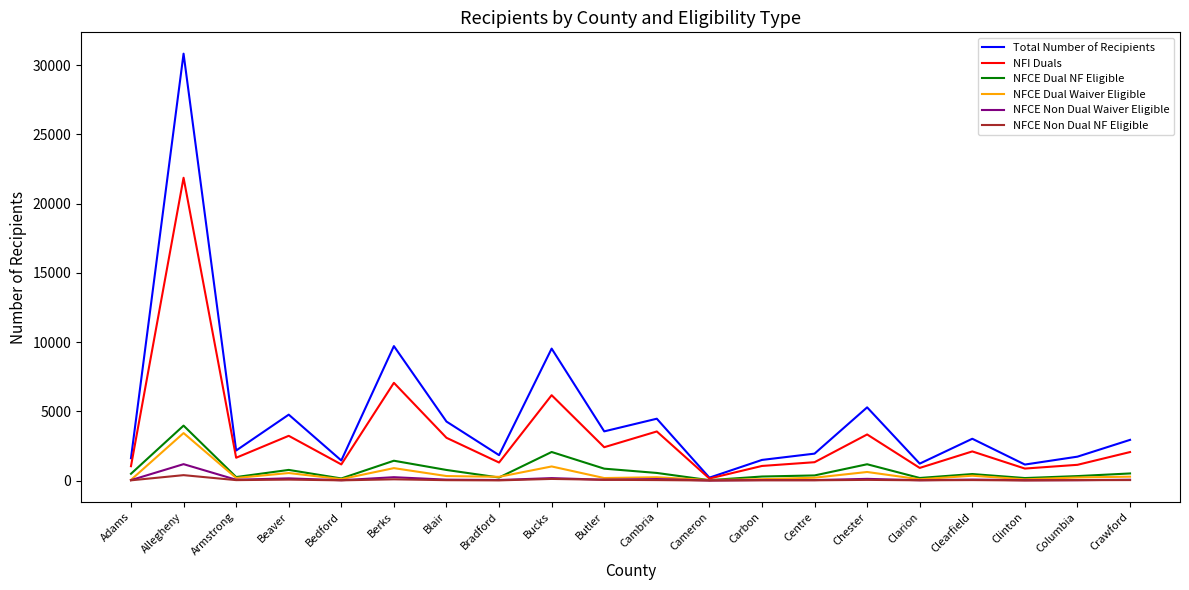

Which series has the widest spread of values?

Total Number of Recipients